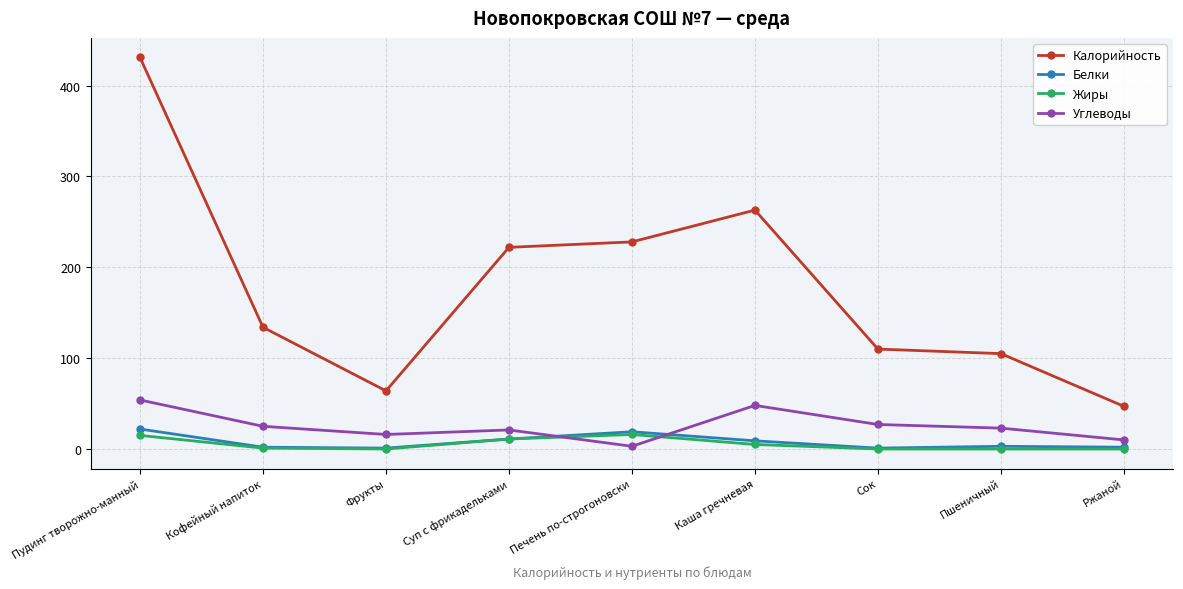

What is the label of the 1st point from the left?

Пудинг творожно-манный